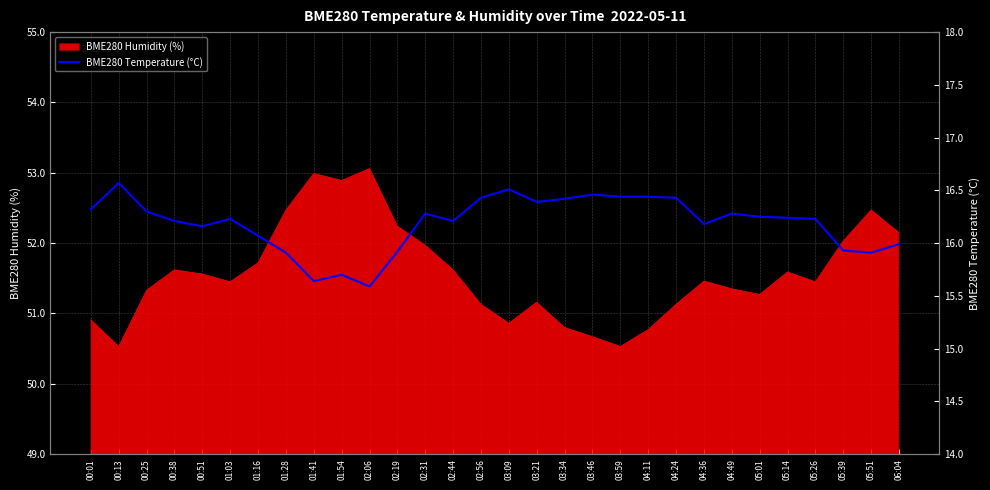

At which category does the chart reach its minimum across all series?

02:06